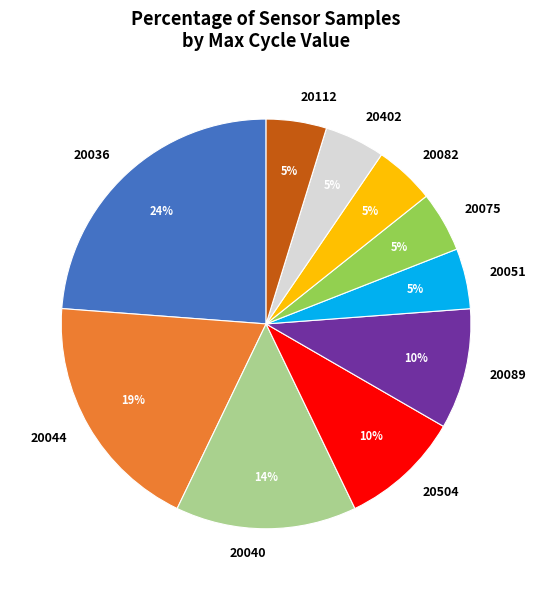

Which category has the biggest portion of the pie?

20036